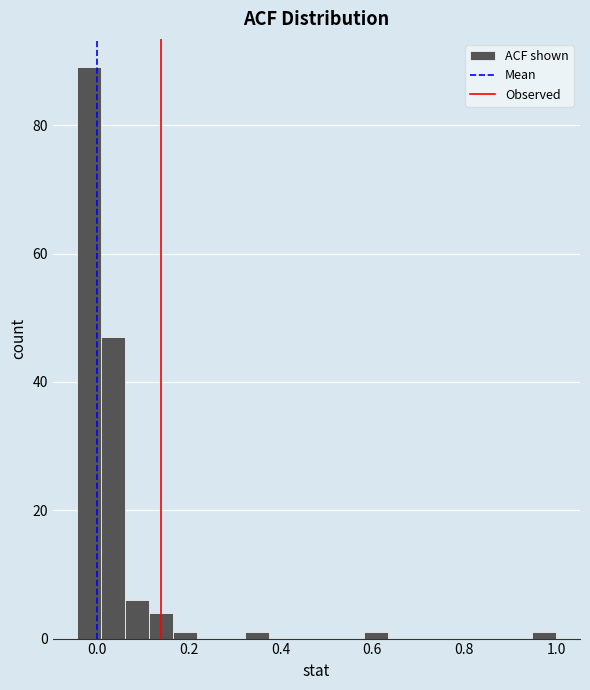

Read against the x-axis, roughly where is the centre of the tallest bar?

-0.02